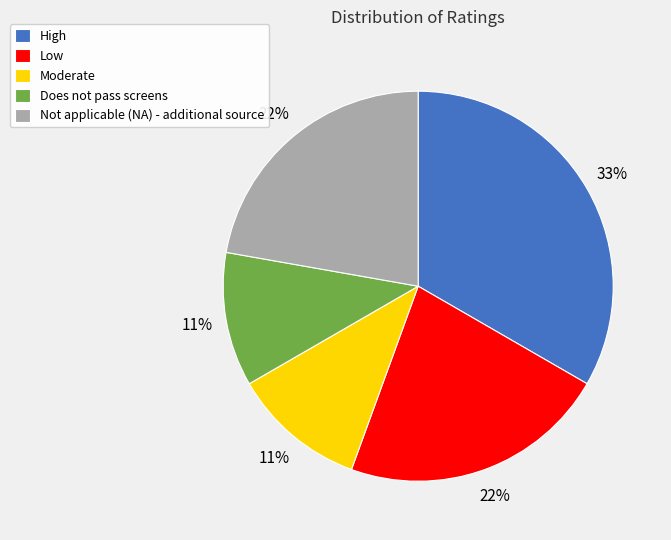

To the nearest percent, what is the difference between the largest and smallest slice percentages?

22%